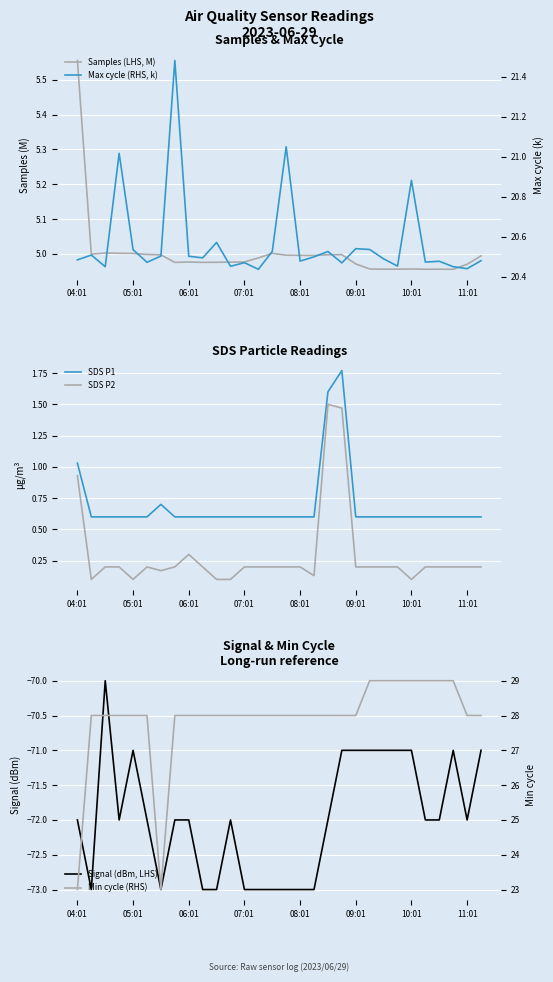

Reading left to right, extract all data points from this chart.

Samples (LHS, M): 5.6	5.0	5.0	5.0	5.0	5.0	5.0	5.0	5.0	5.0	5.0	5.0	5.0	5.0	5.0	5.0	5.0	5.0	5.0	5.0	5.0	5.0	5.0	5.0	5.0	5.0	5.0	5.0	5.0	5.0
Max cycle (RHS, k): 20.5	20.5	20.5	21.0	20.5	20.5	20.5	21.5	20.5	20.5	20.6	20.5	20.5	20.4	20.5	21.1	20.5	20.5	20.5	20.5	20.5	20.5	20.5	20.5	20.9	20.5	20.5	20.5	20.4	20.5
SDS P1: 1.0	0.6	0.6	0.6	0.6	0.6	0.7	0.6	0.6	0.6	0.6	0.6	0.6	0.6	0.6	0.6	0.6	0.6	1.6	1.8	0.6	0.6	0.6	0.6	0.6	0.6	0.6	0.6	0.6	0.6
SDS P2: 0.9	0.1	0.2	0.2	0.1	0.2	0.2	0.2	0.3	0.2	0.1	0.1	0.2	0.2	0.2	0.2	0.2	0.1	1.5	1.5	0.2	0.2	0.2	0.2	0.1	0.2	0.2	0.2	0.2	0.2
Signal (dBm, LHS): -72.0	-73.0	-70.0	-72.0	-71.0	-72.0	-73.0	-72.0	-72.0	-73.0	-73.0	-72.0	-73.0	-73.0	-73.0	-73.0	-73.0	-73.0	-72.0	-71.0	-71.0	-71.0	-71.0	-71.0	-71.0	-72.0	-72.0	-71.0	-72.0	-71.0
Min cycle (RHS): 23.0	28.0	28.0	28.0	28.0	28.0	23.0	28.0	28.0	28.0	28.0	28.0	28.0	28.0	28.0	28.0	28.0	28.0	28.0	28.0	28.0	29.0	29.0	29.0	29.0	29.0	29.0	29.0	28.0	28.0